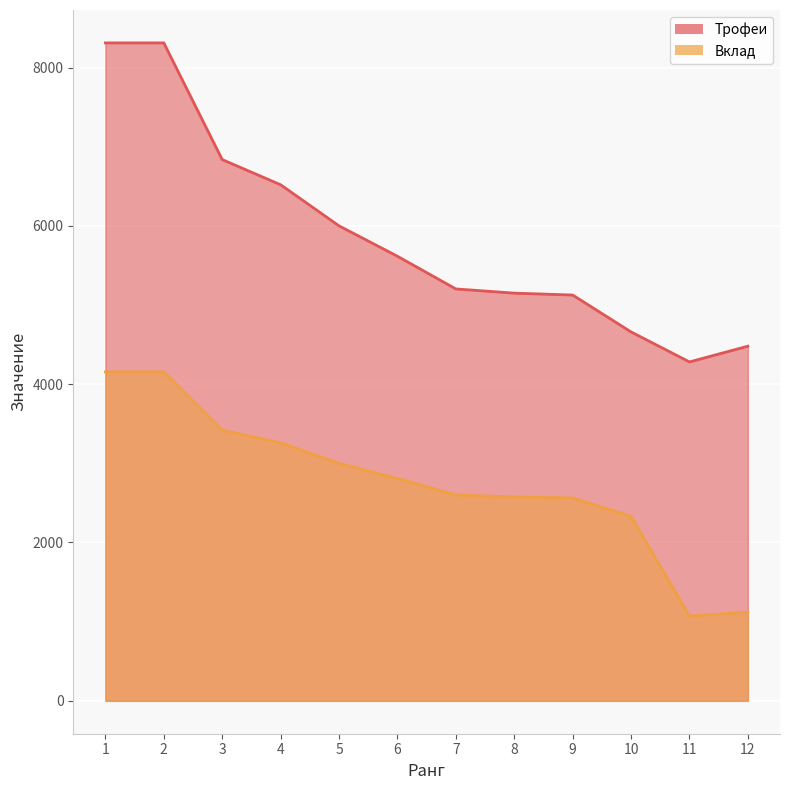

Which series changed the most between 5 and 12?

Вклад